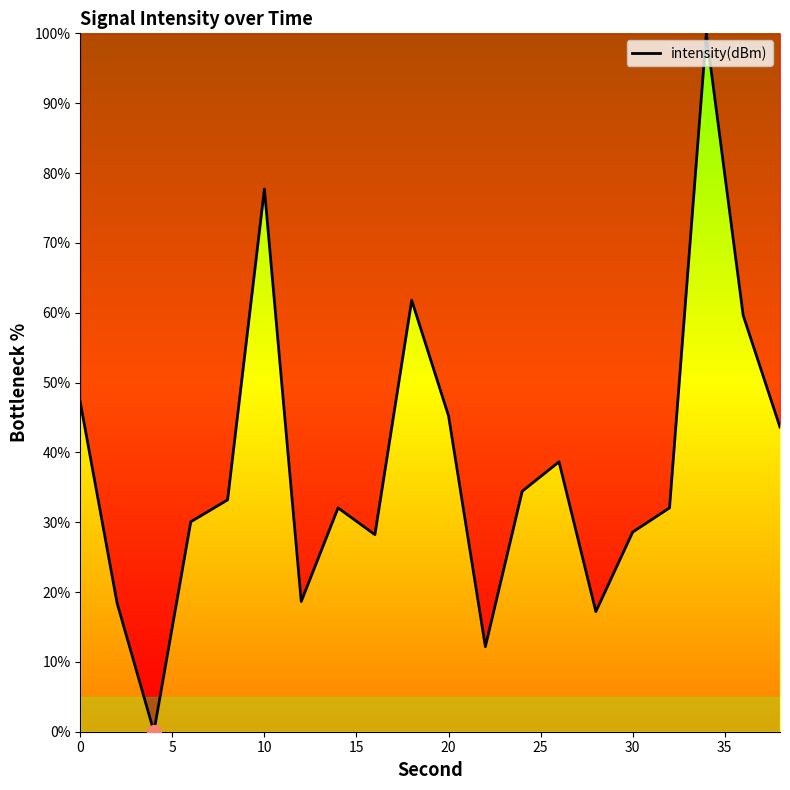

What is the difference between the maximum and minimum values?

100.0